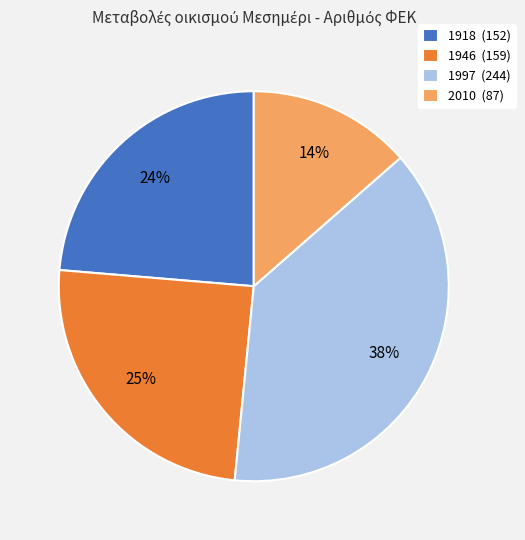

To the nearest percent, what is the difference between the 2010 and 1997 slice percentages?

24%